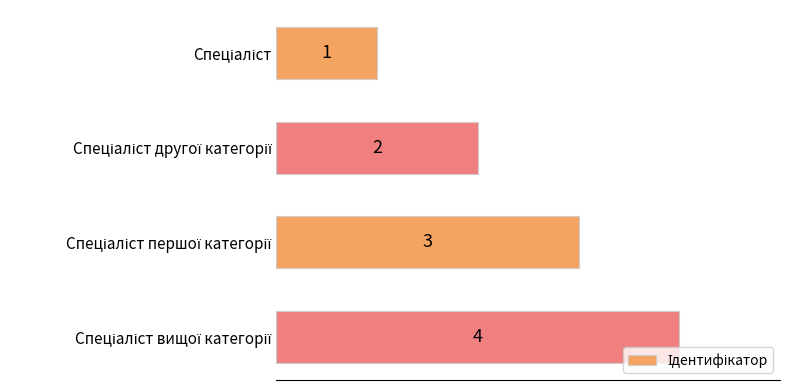

What is the maximum value shown in the chart?

4